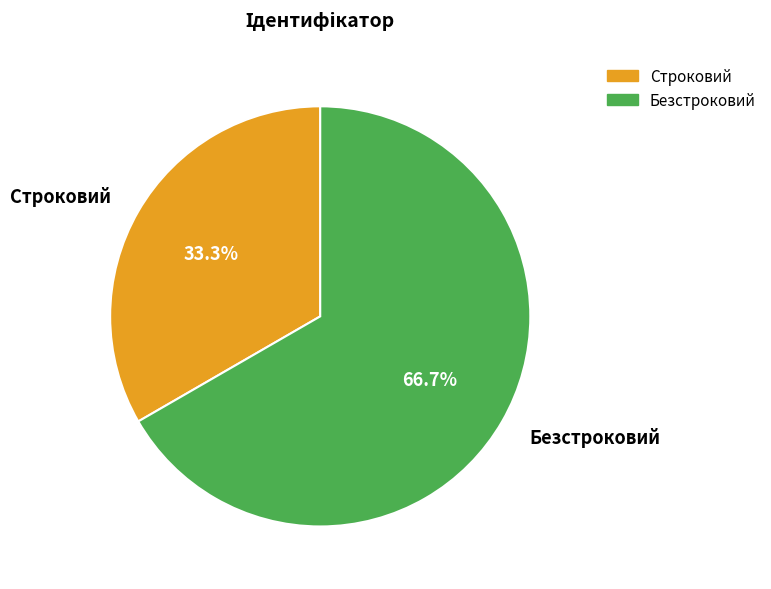

How many slices are in this pie chart?

2